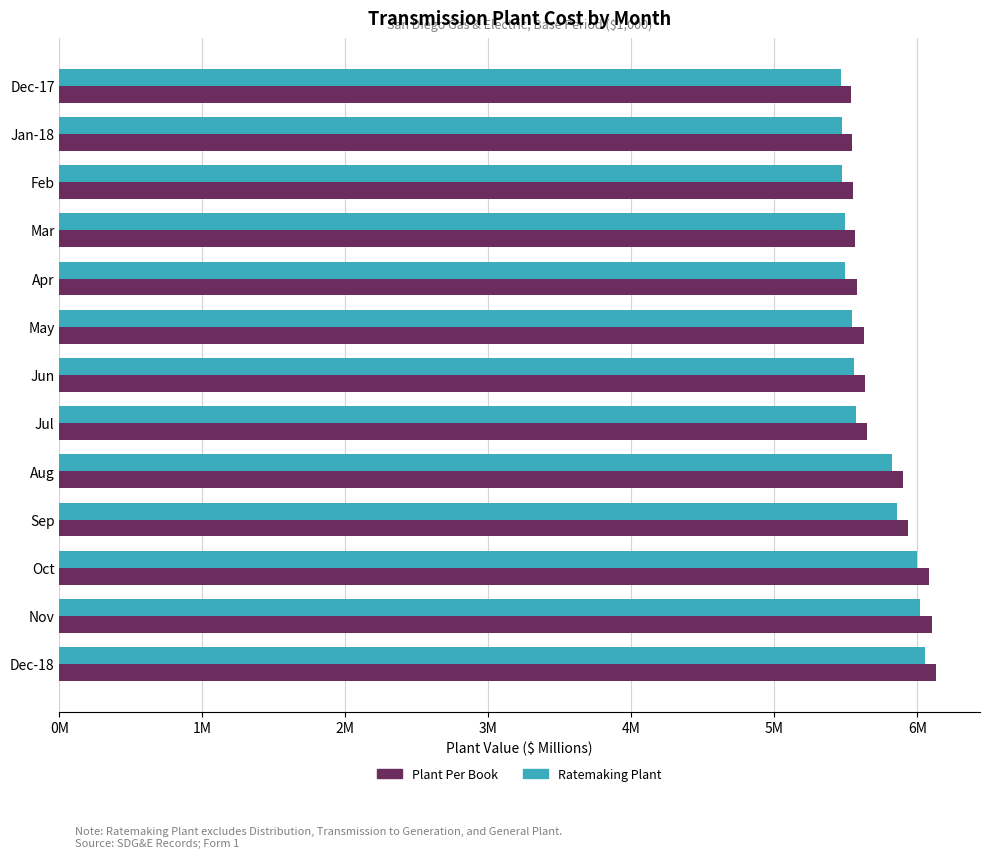

Which series has the largest range (max minus min)?

Plant Per Book